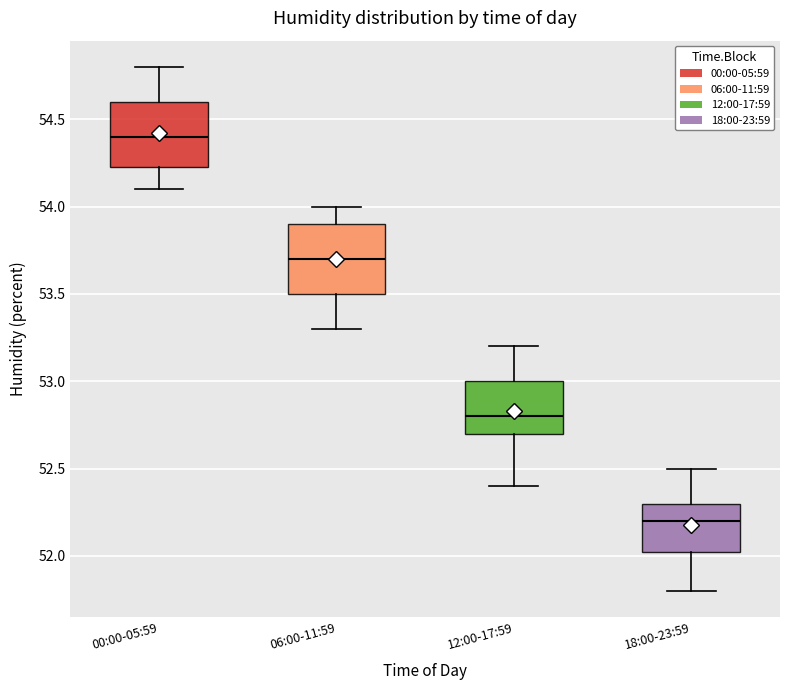

Which box's median line is the lowest?

18:00-23:59